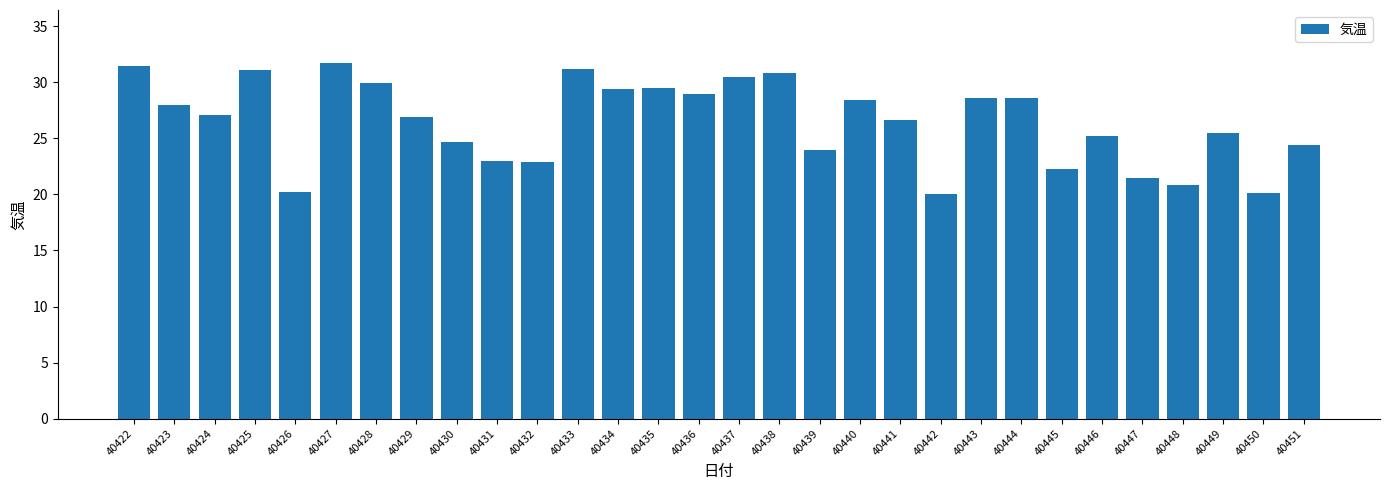

What is the average value?

26.4